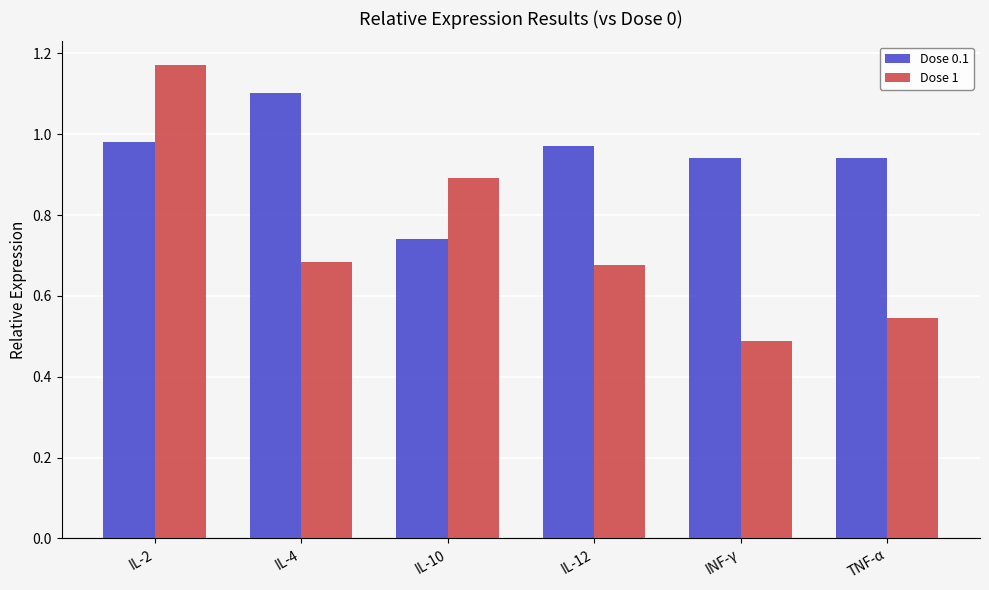

What is the difference between the Dose 1 values at INF-γ and TNF-α?

0.1